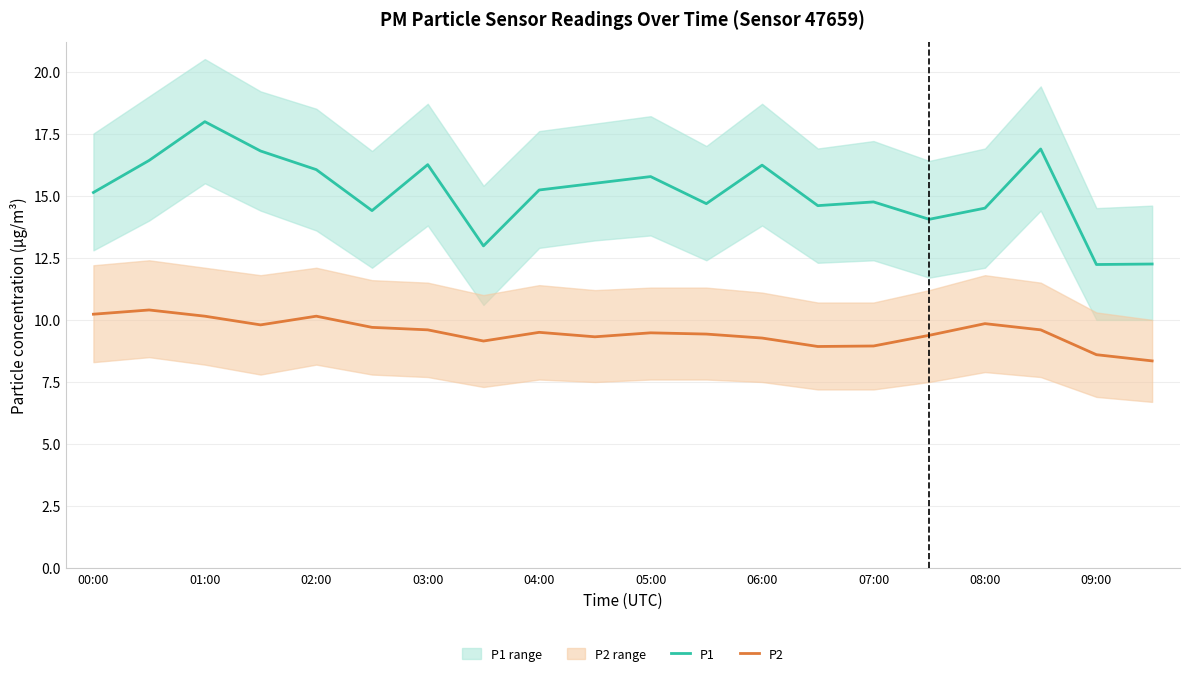

Does the chart have visible grid lines?

Yes